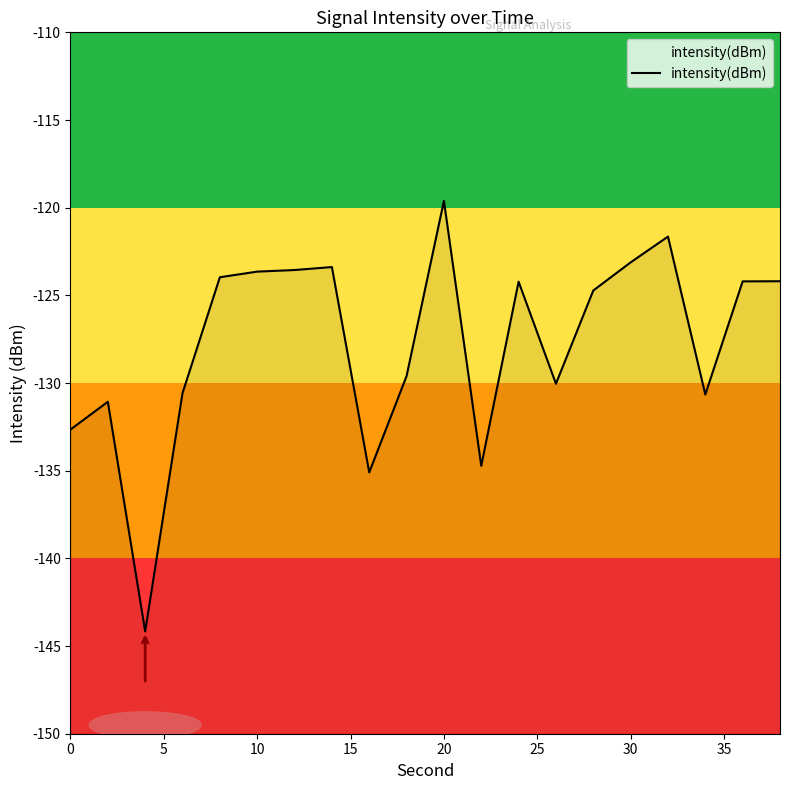

Is it true that the value at 0 is -132.7?

True